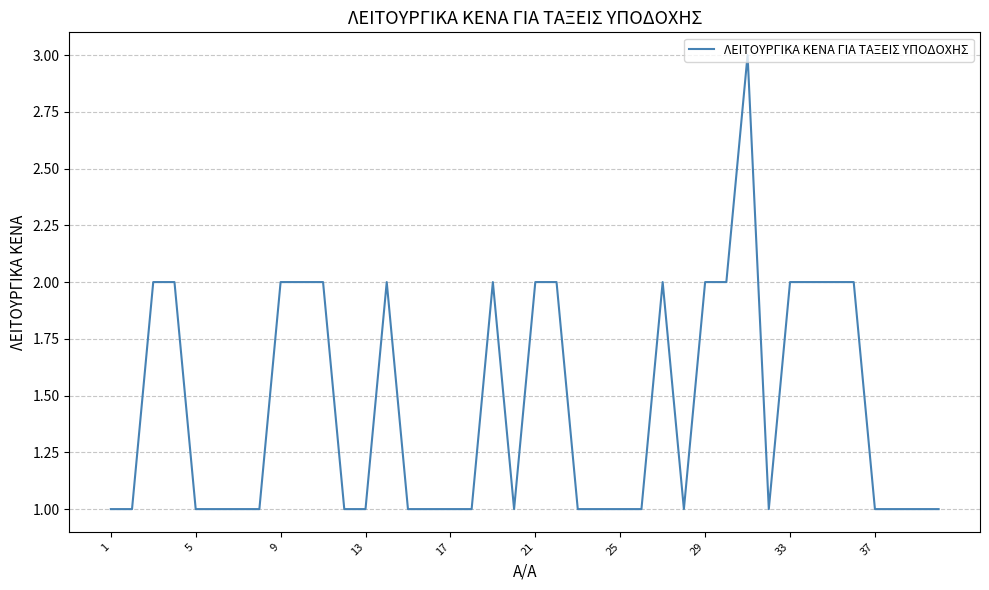

How many lines are shown in the chart?

1